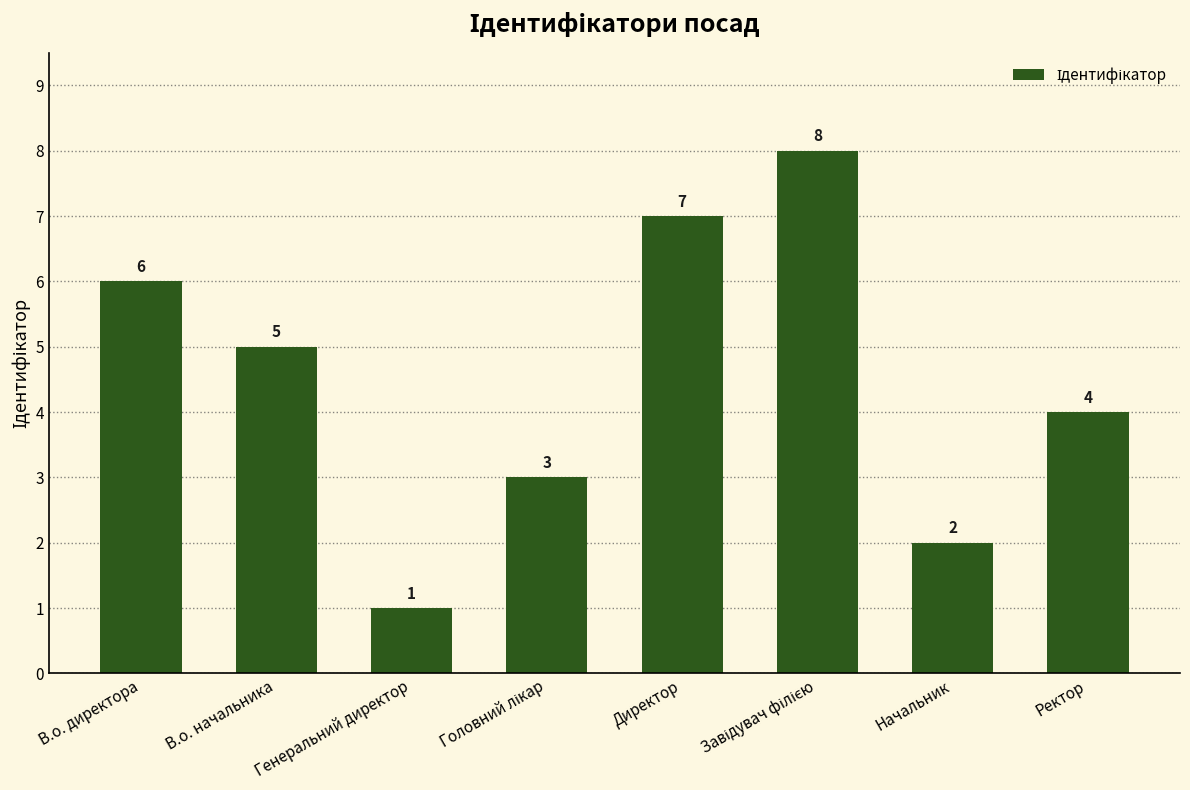

What is the difference between the maximum and minimum values?

7